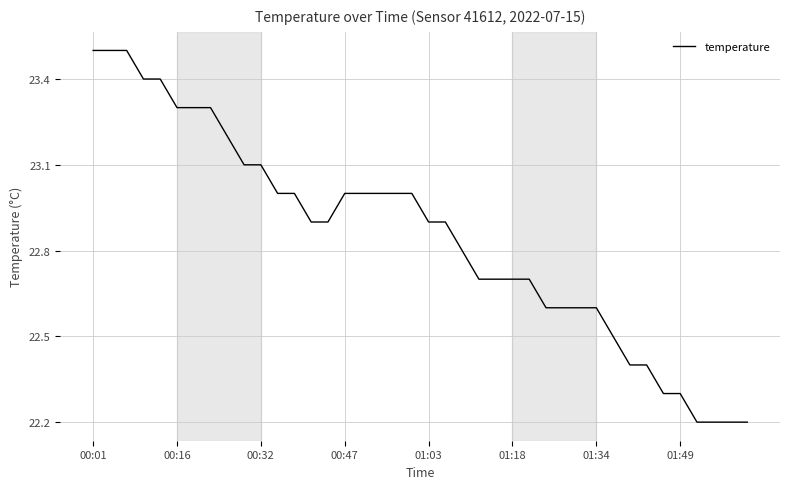

What is the maximum value shown in the chart?

23.5